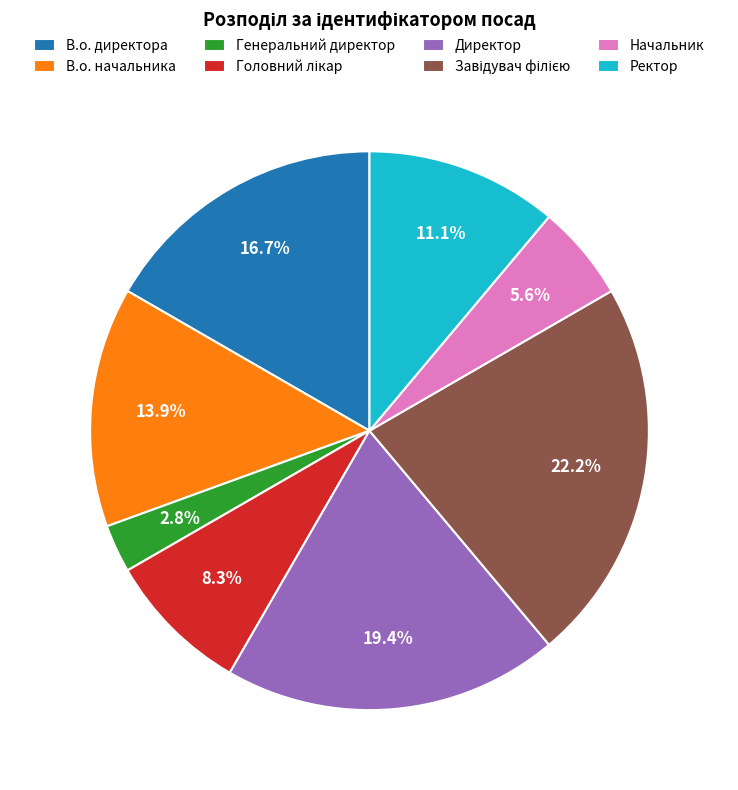

What is the smallest slice in the pie chart?

Генеральний директор